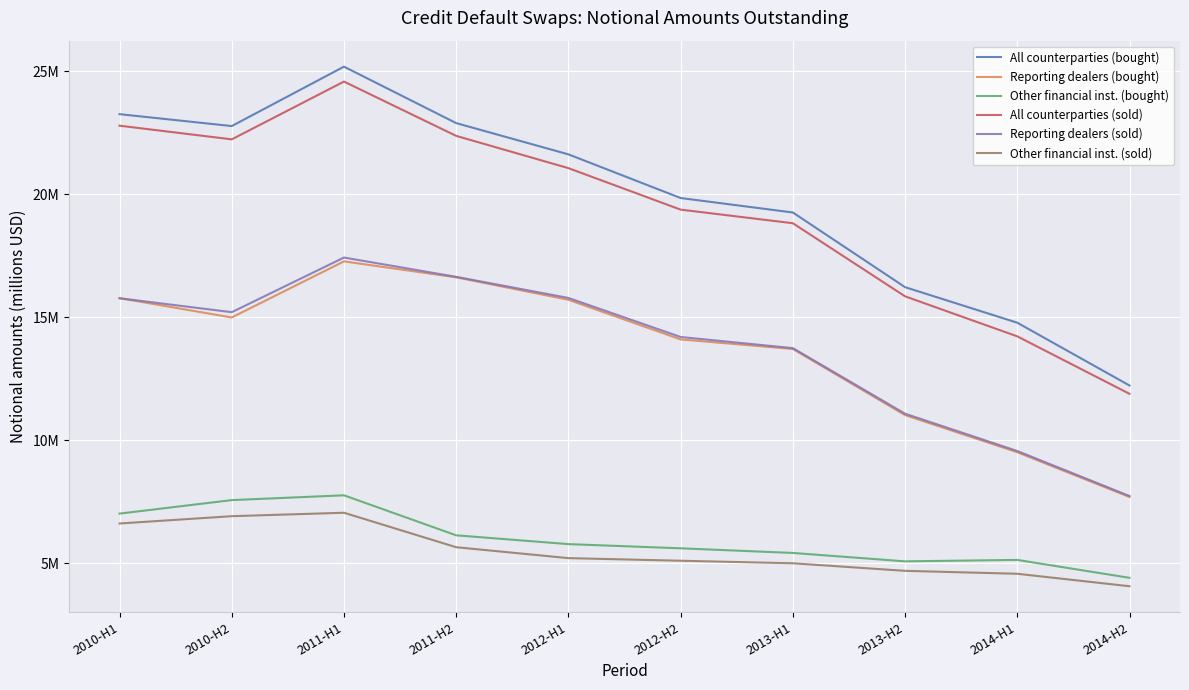

What are all the series names shown in the legend?

All counterparties (bought), Reporting dealers (bought), Other financial inst. (bought), All counterparties (sold), Reporting dealers (sold), Other financial inst. (sold)